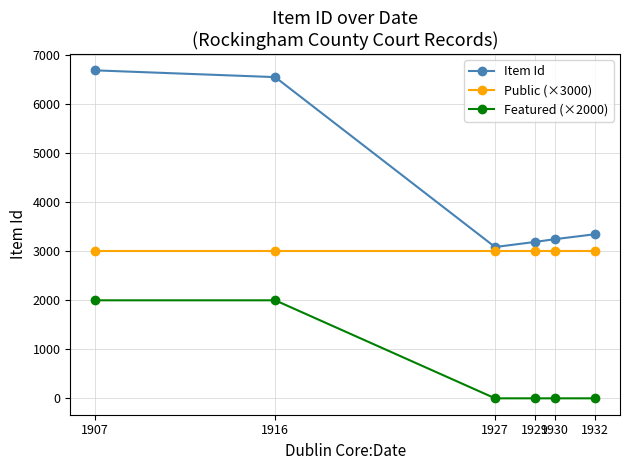

What are all the series names shown in the legend?

Item Id, Public (×3000), Featured (×2000)